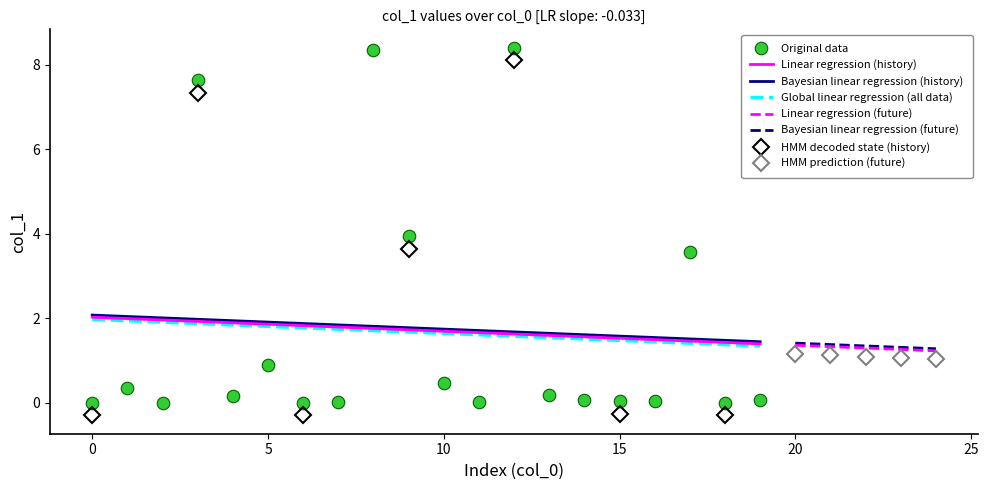

What is the lowest value of the Bayesian linear regression (history) series?

1.4